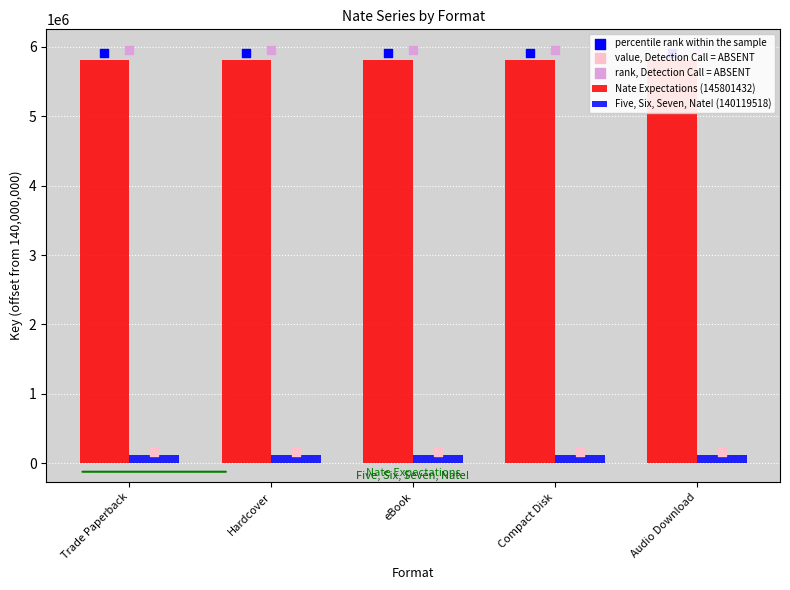

Which series reaches the maximum Y coordinate?

rank, Detection Call = ABSENT